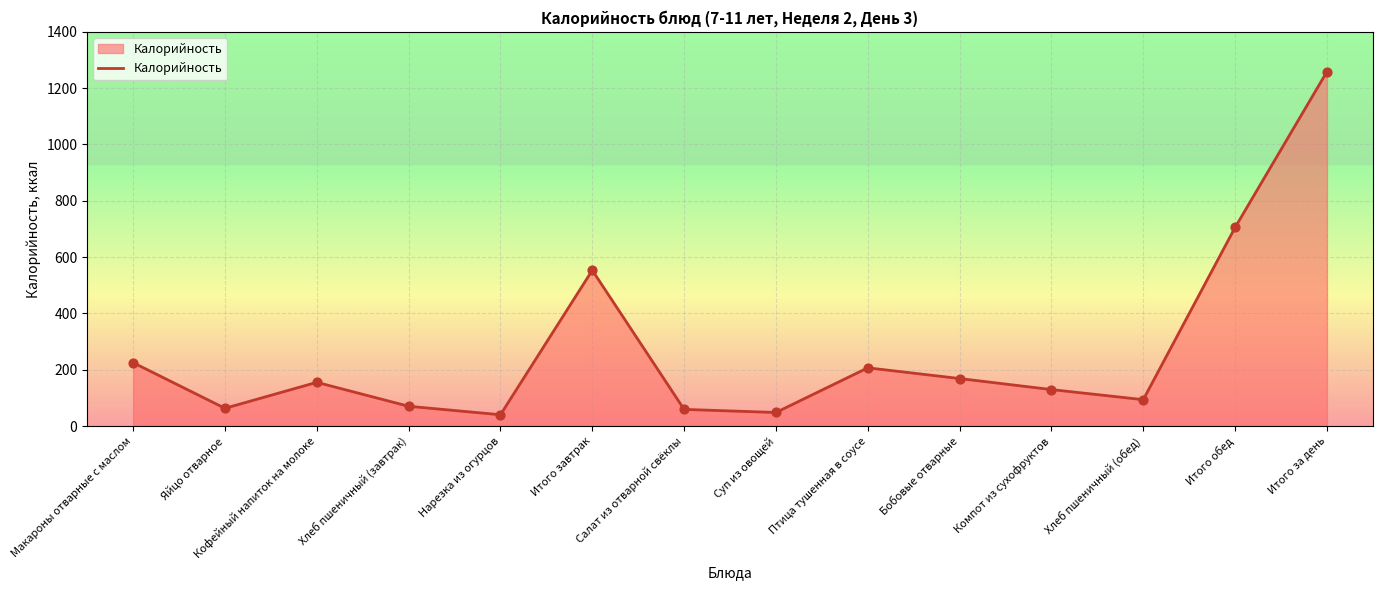

Between Итого за день and Хлеб пшеничный (завтрак), which is larger?

Итого за день